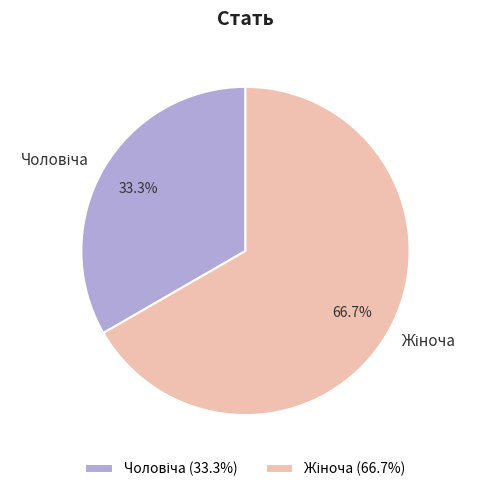

Is there a majority slice in this chart?

Yes